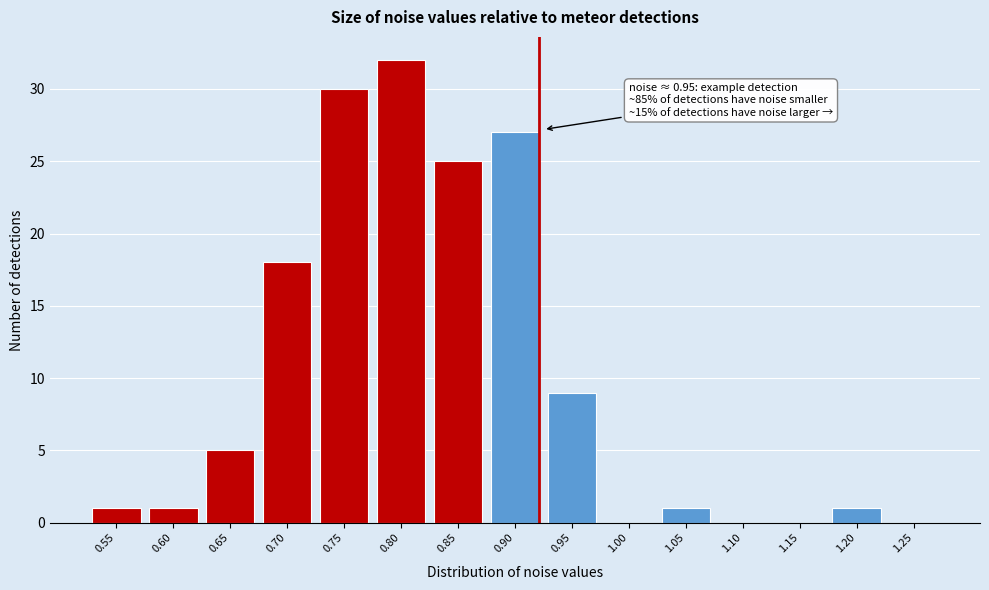

Reading left to right, extract all data points from this chart.

0.55=1	0.60=1	0.65=5	0.70=18	0.75=30	0.80=32	0.85=25	0.90=27	0.95=9	1.00=0	1.05=1	1.10=0	1.15=0	1.20=1	1.25=0